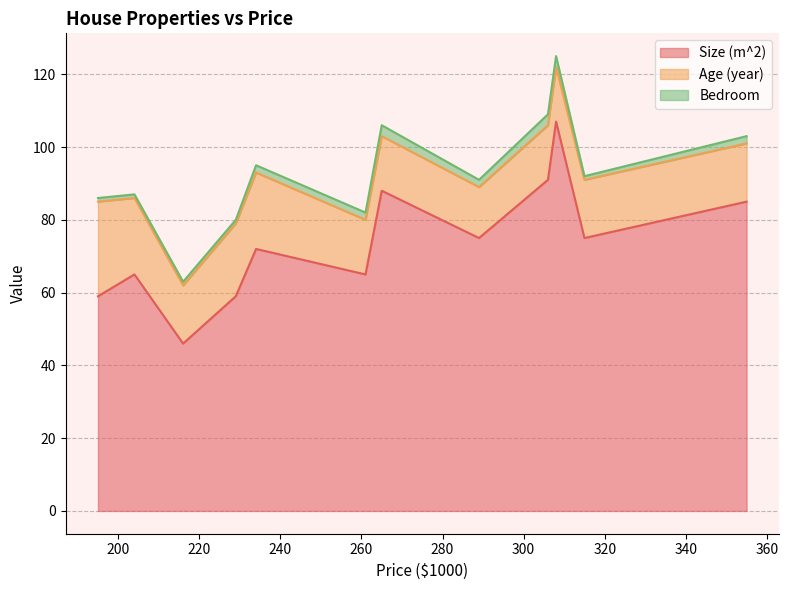

Is it true that Age (year) equals 33 at 204?

False